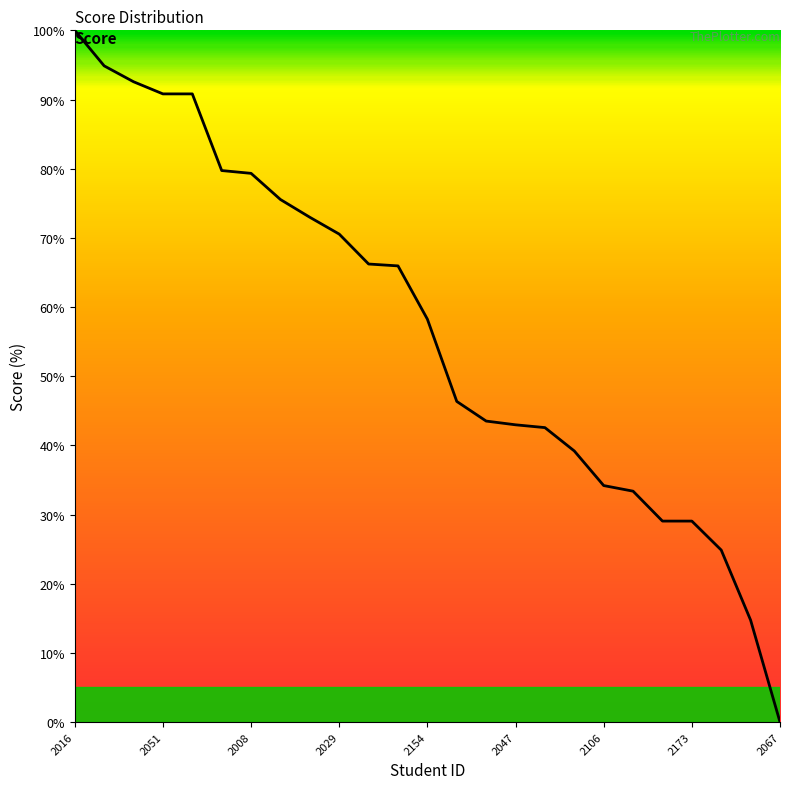

What is the difference between the maximum and minimum values?

100.0